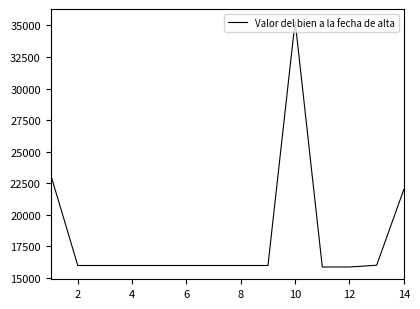

What is the difference between the maximum and minimum values?

19472.6